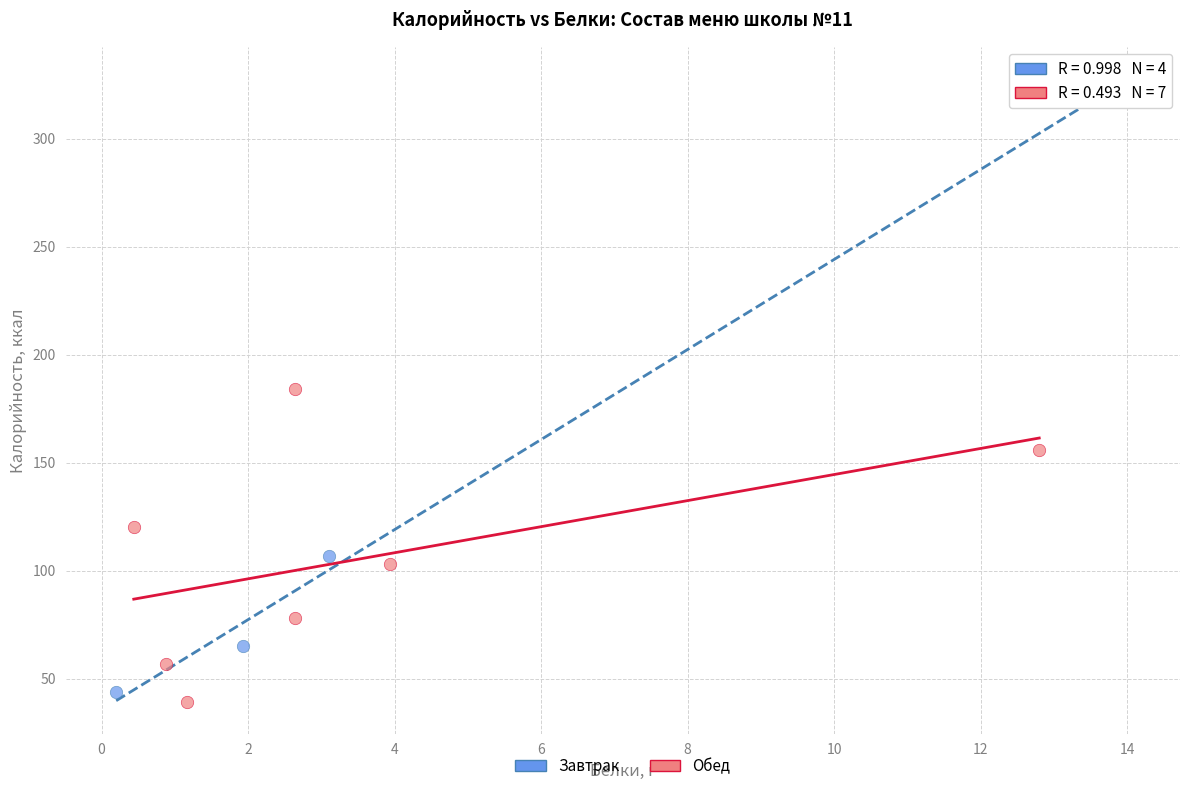

Which series contains the highest Y value?

Завтрак